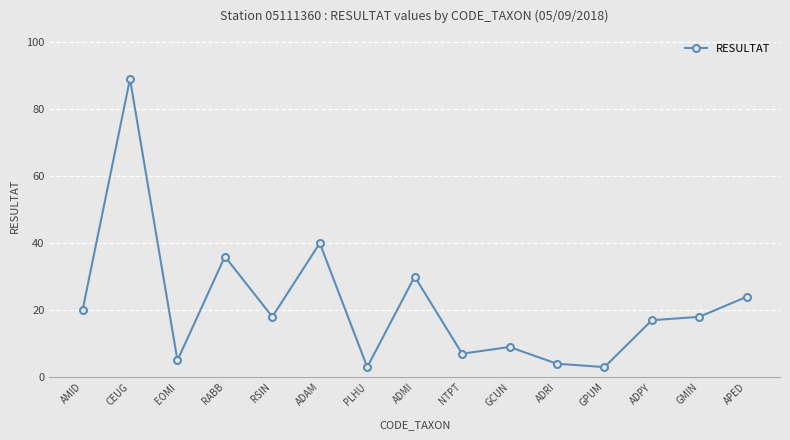

Where is the data nearest to the value 46?

ADAM